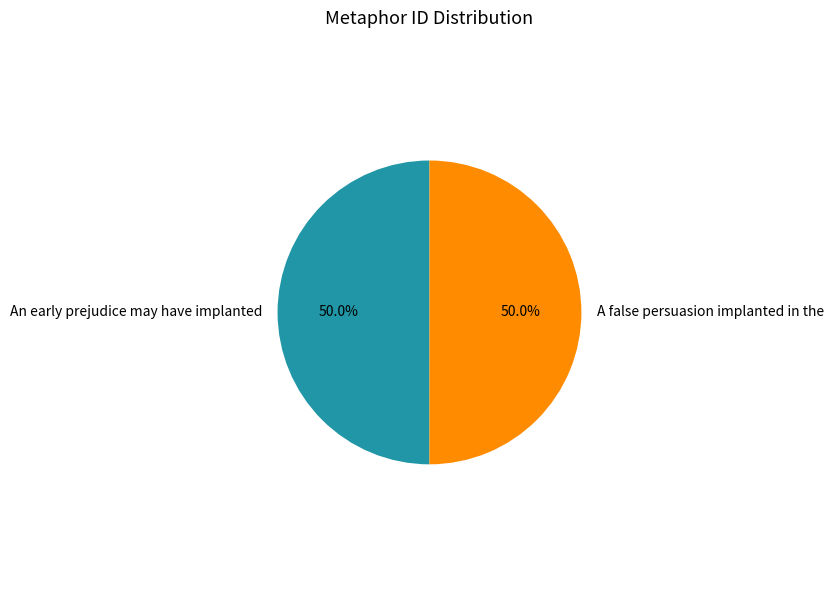

The An early prejudice may have implanted slice represents 50% of the pie. True or false?

True